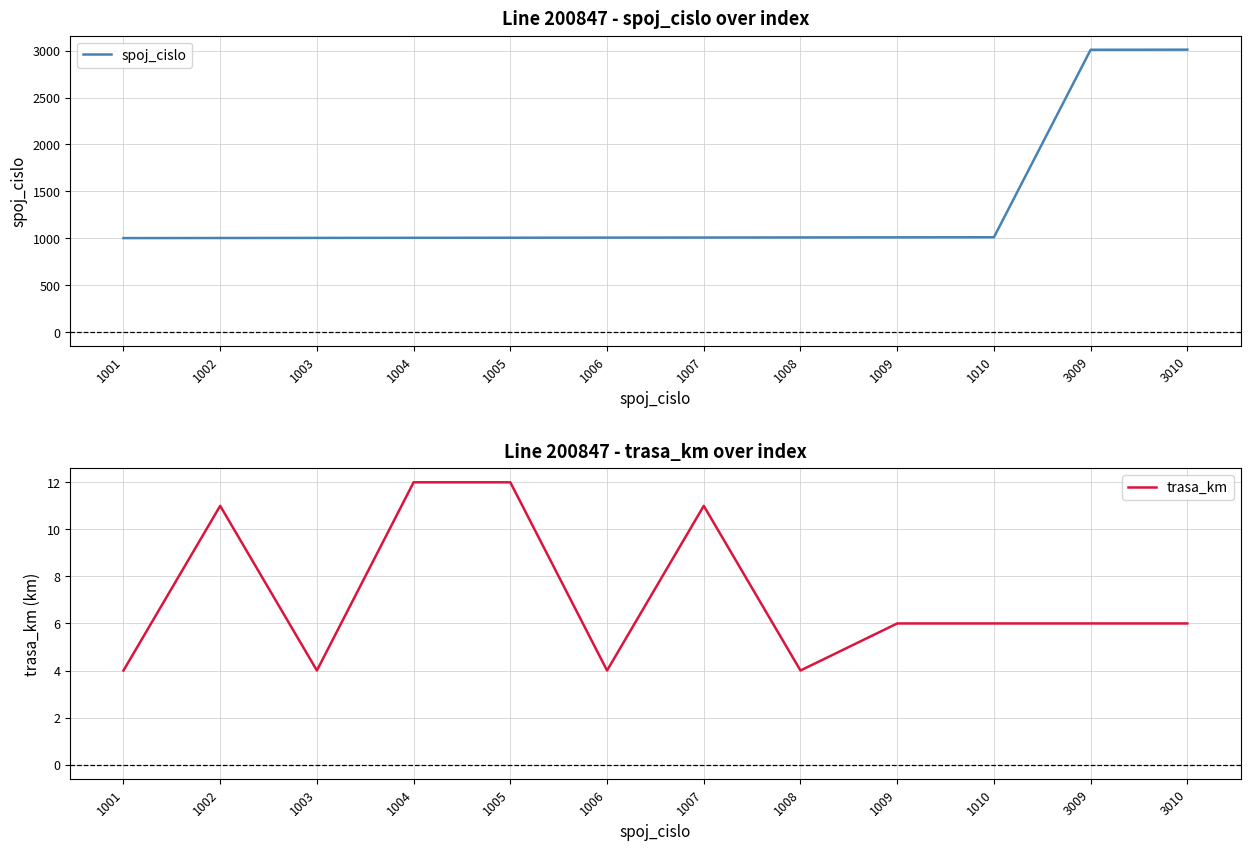

Count the trasa_km values in the range 4 to 11.

10